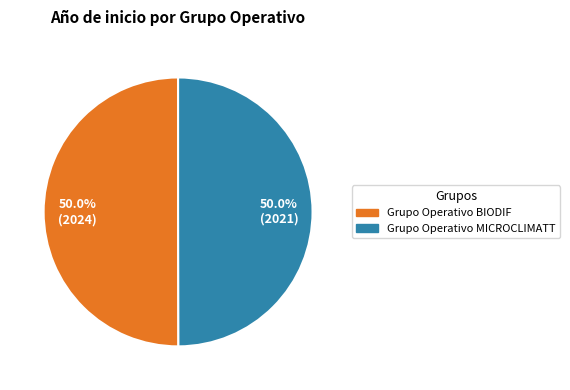

What portion of the pie excludes Grupo Operativo BIODIF?

50.0%